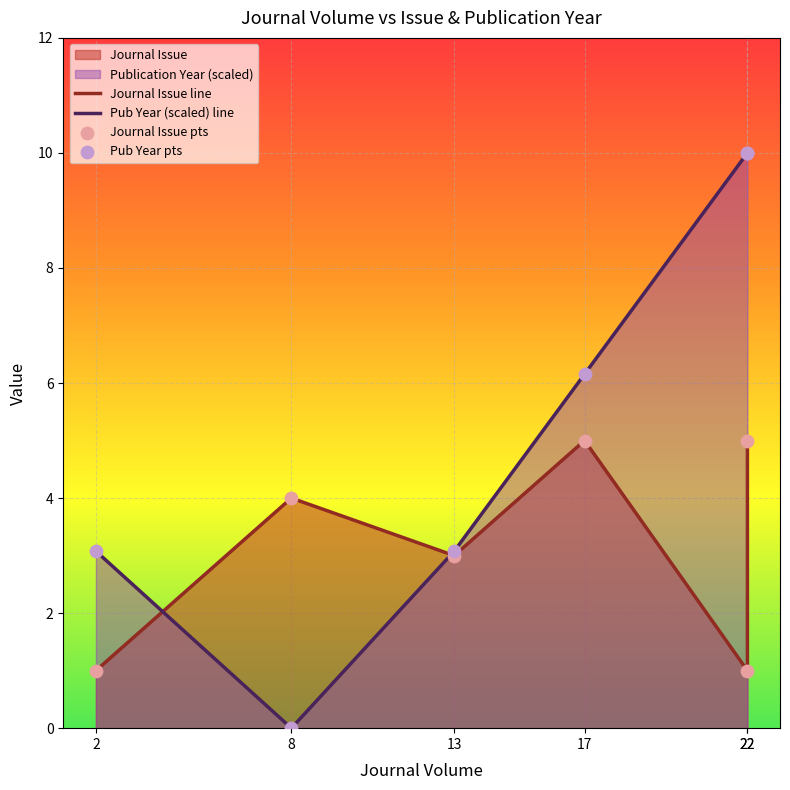

Which series contains the highest Y value?

Pub Year (scaled) line